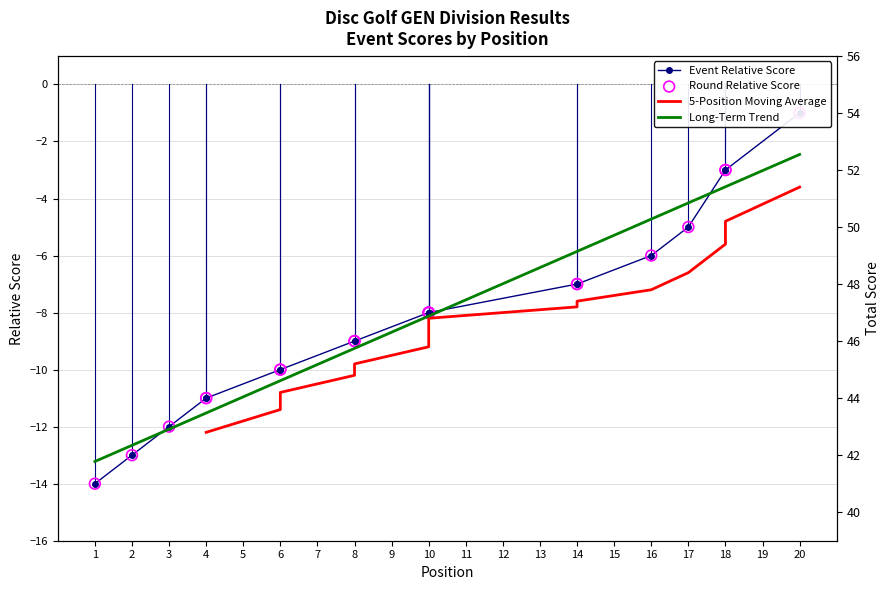

Which series has the widest spread of Y values?

event_relative_score